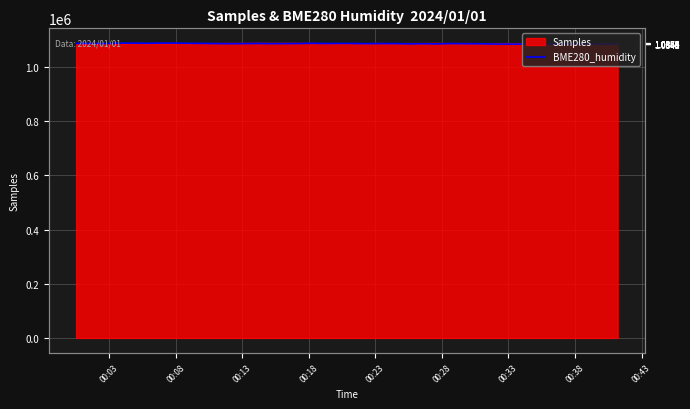

What is the sum of all values?

43458800.4